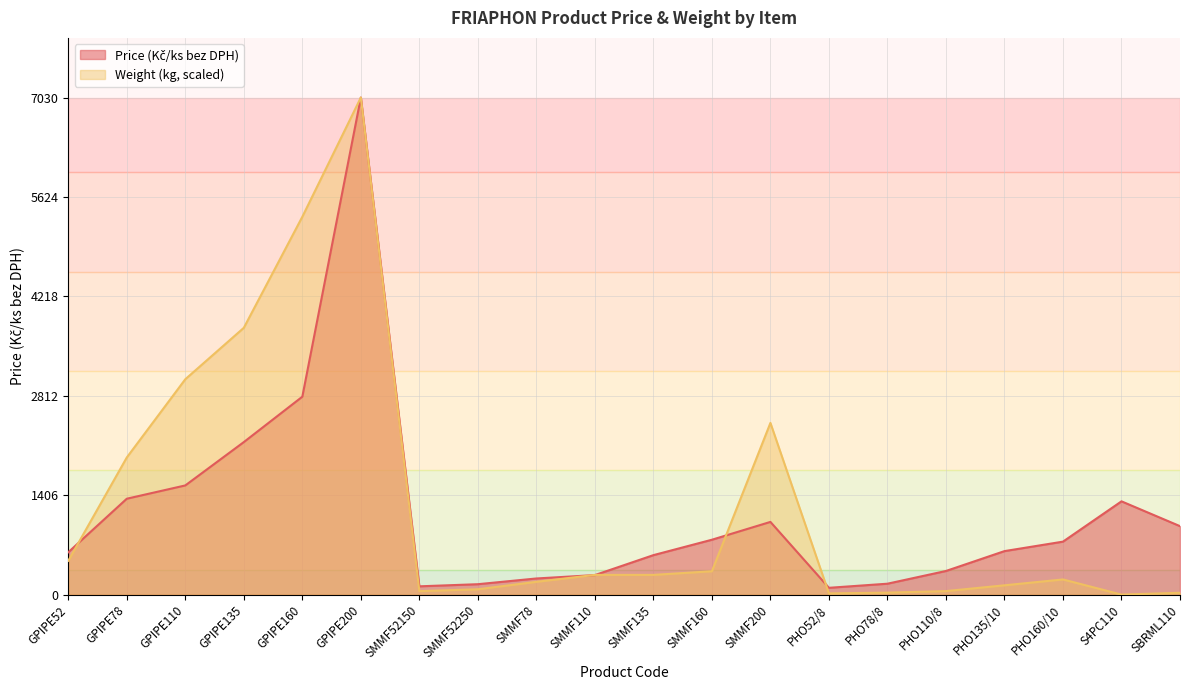

Reading left to right, transcribe all the data shown in this chart.

Price (Kč/ks bez DPH): 599.0	1356.0	1544.0	2157.0	2799.0	7030.0	117.0	147.0	228.0	276.0	558.0	776.0	1028.0	96.0	154.0	334.0	615.0	749.0	1319.0	968.0
Weight (kg): 477.8	1939.3	3046.0	3773.2	5343.6	7030.0	48.8	75.2	180.6	278.6	278.6	330.2	2428.4	16.9	27.8	49.5	131.4	214.3	0.0	25.6